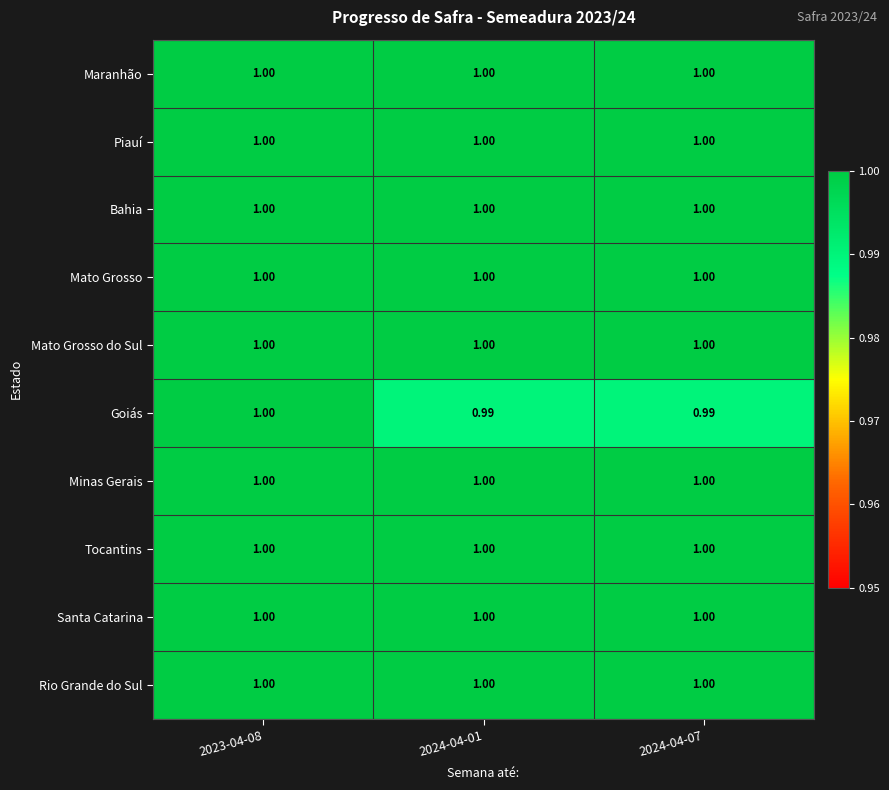

Which series has the widest spread of values?

Goiás